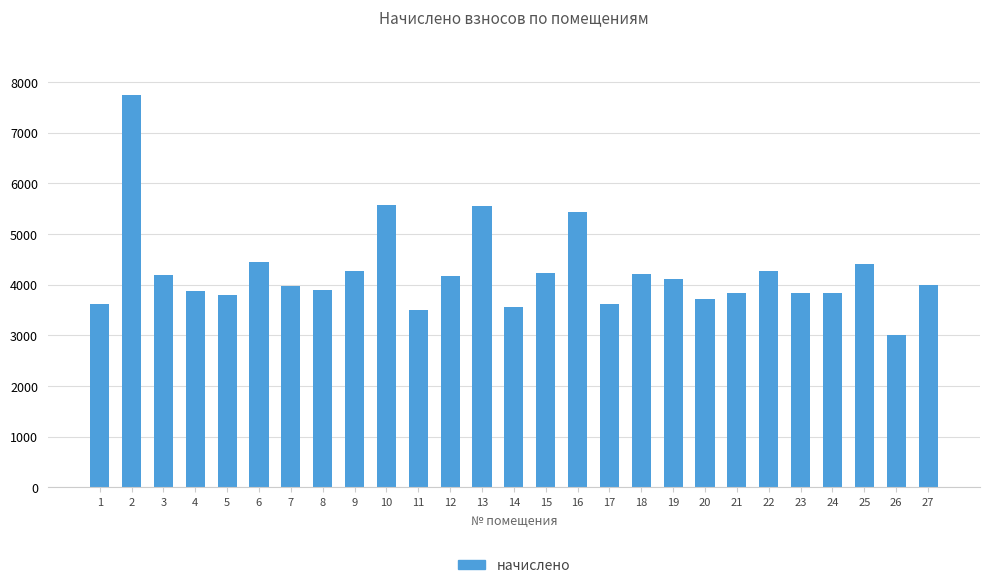

What is the difference between the values at 9 and 3?

86.4